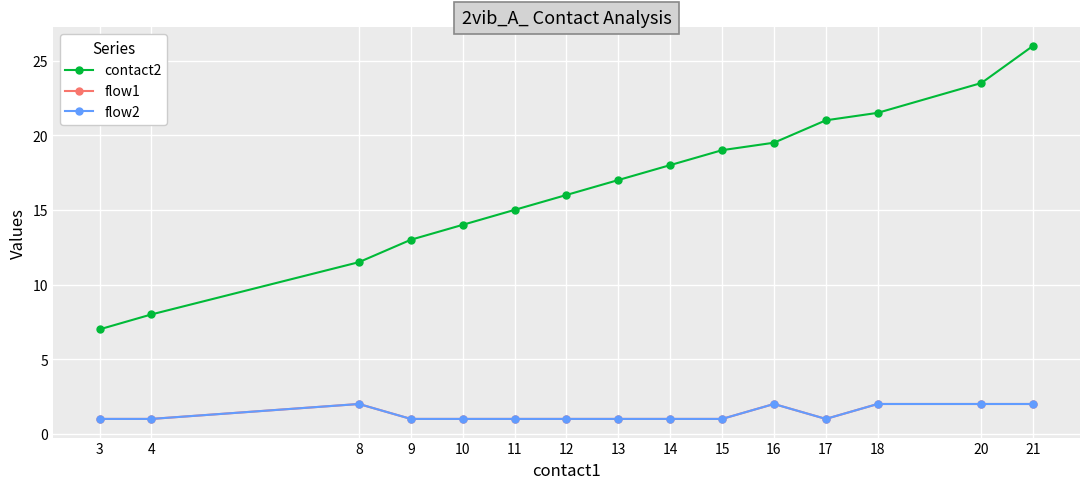

The flow1 series shows 2.0 at 8. True or false?

True